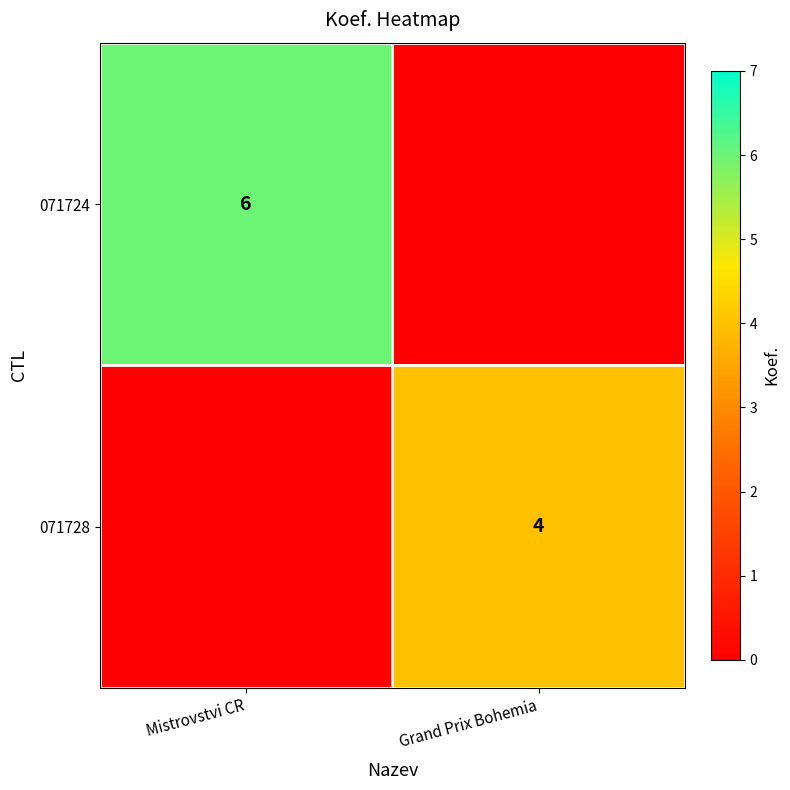

The value of 071724 at Mistrovstvi CR is 6. True or false?

True